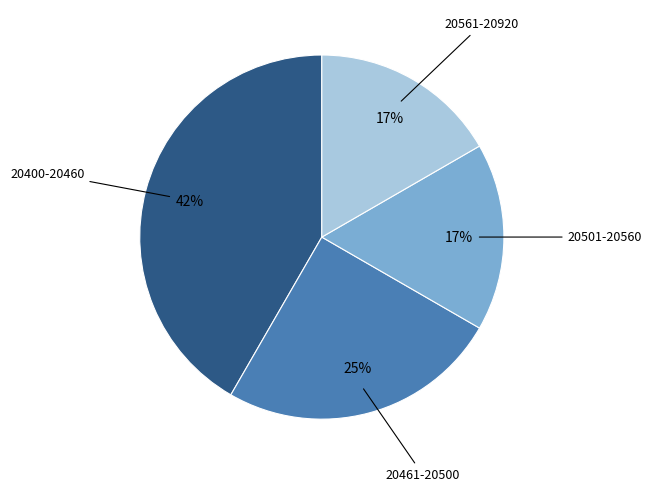

Does any single category account for the majority?

No